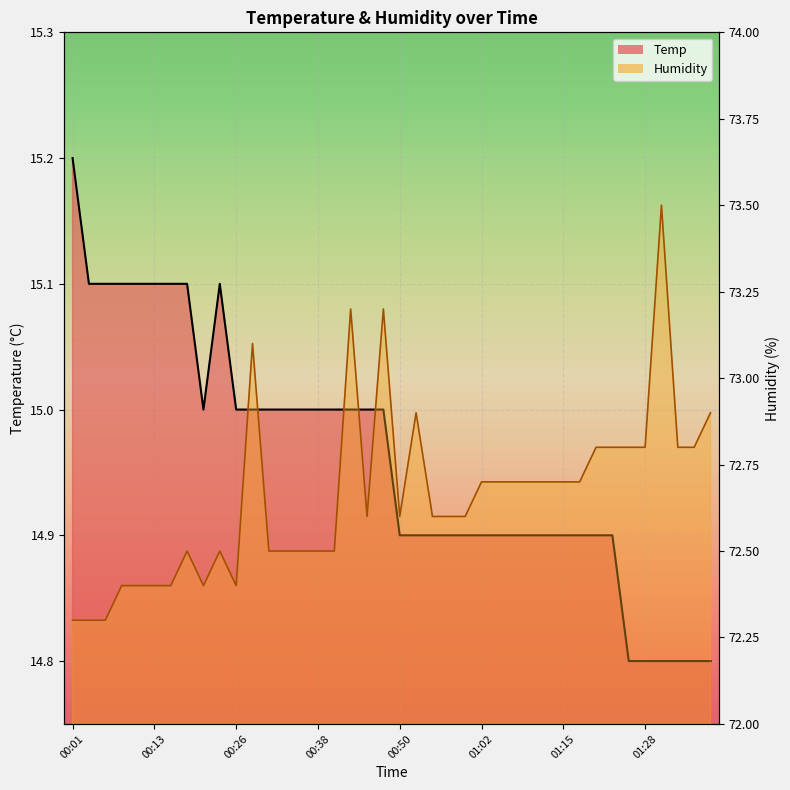

What is the difference between the highest and lowest values at 00:26?

57.4